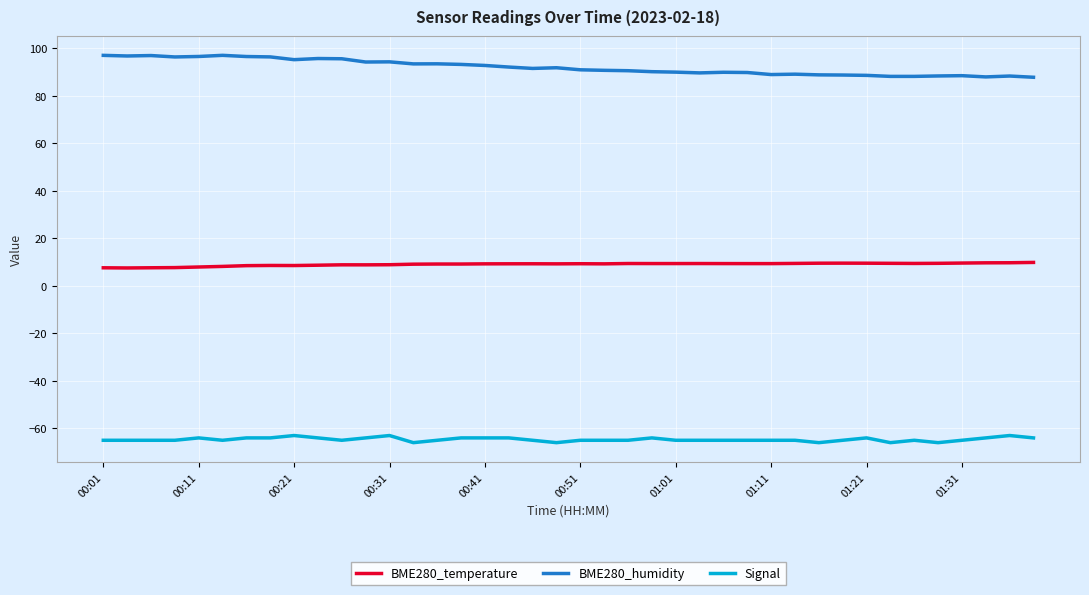

What is the difference between the maximum and minimum values in the BME280_humidity series?

9.2